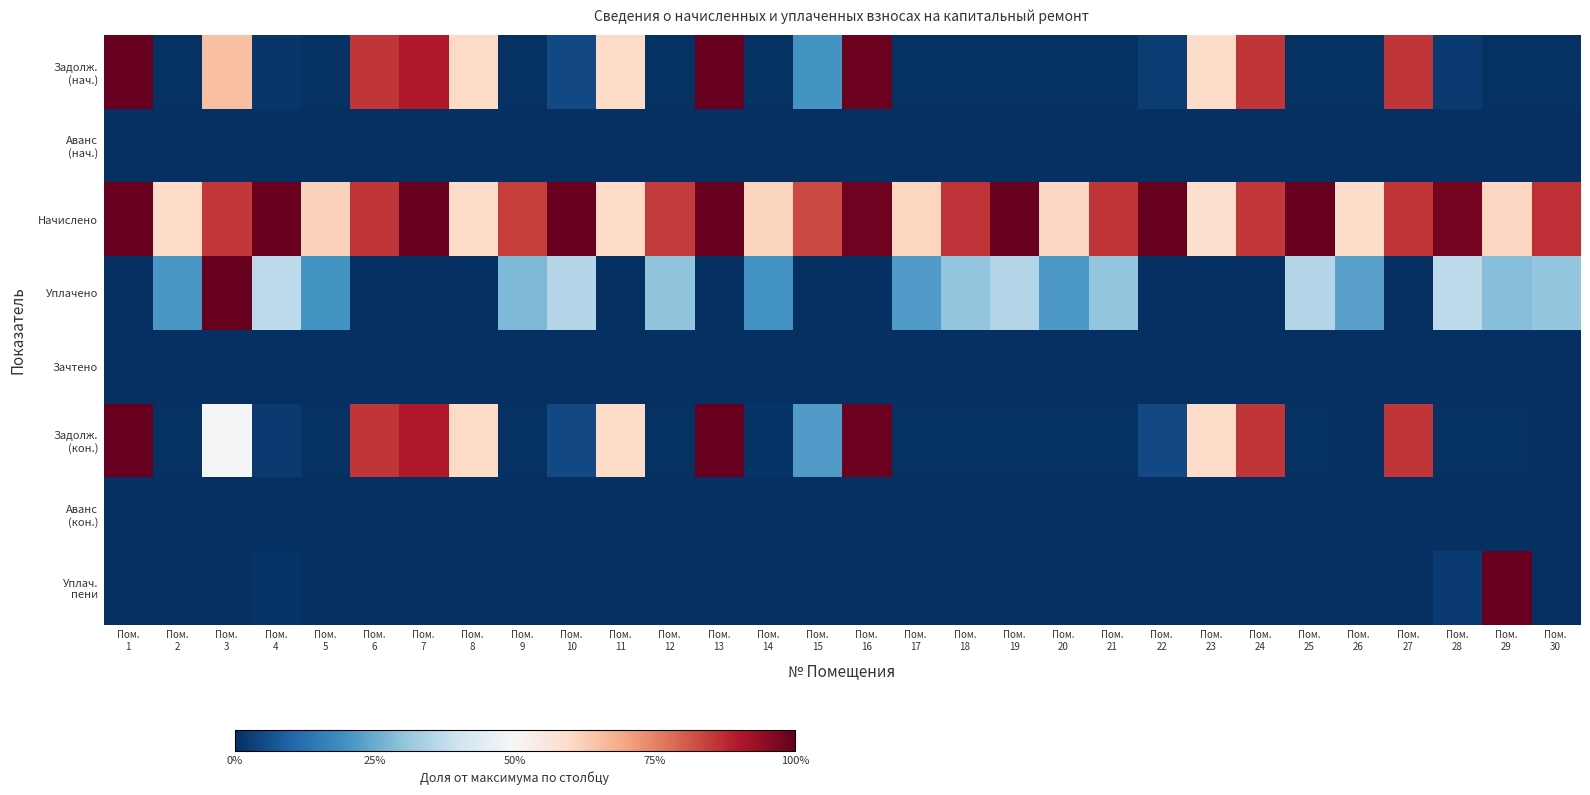

How many categories are shown in the chart?

30